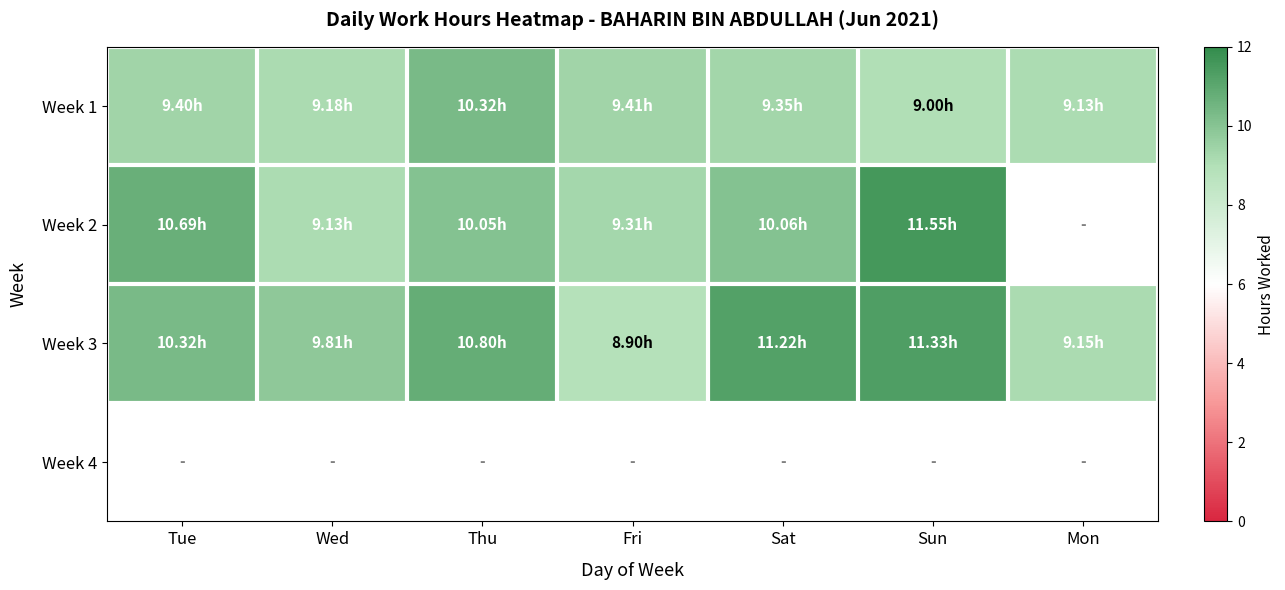

What is the difference between the Week 1 values at Sun and Tue?

0.4